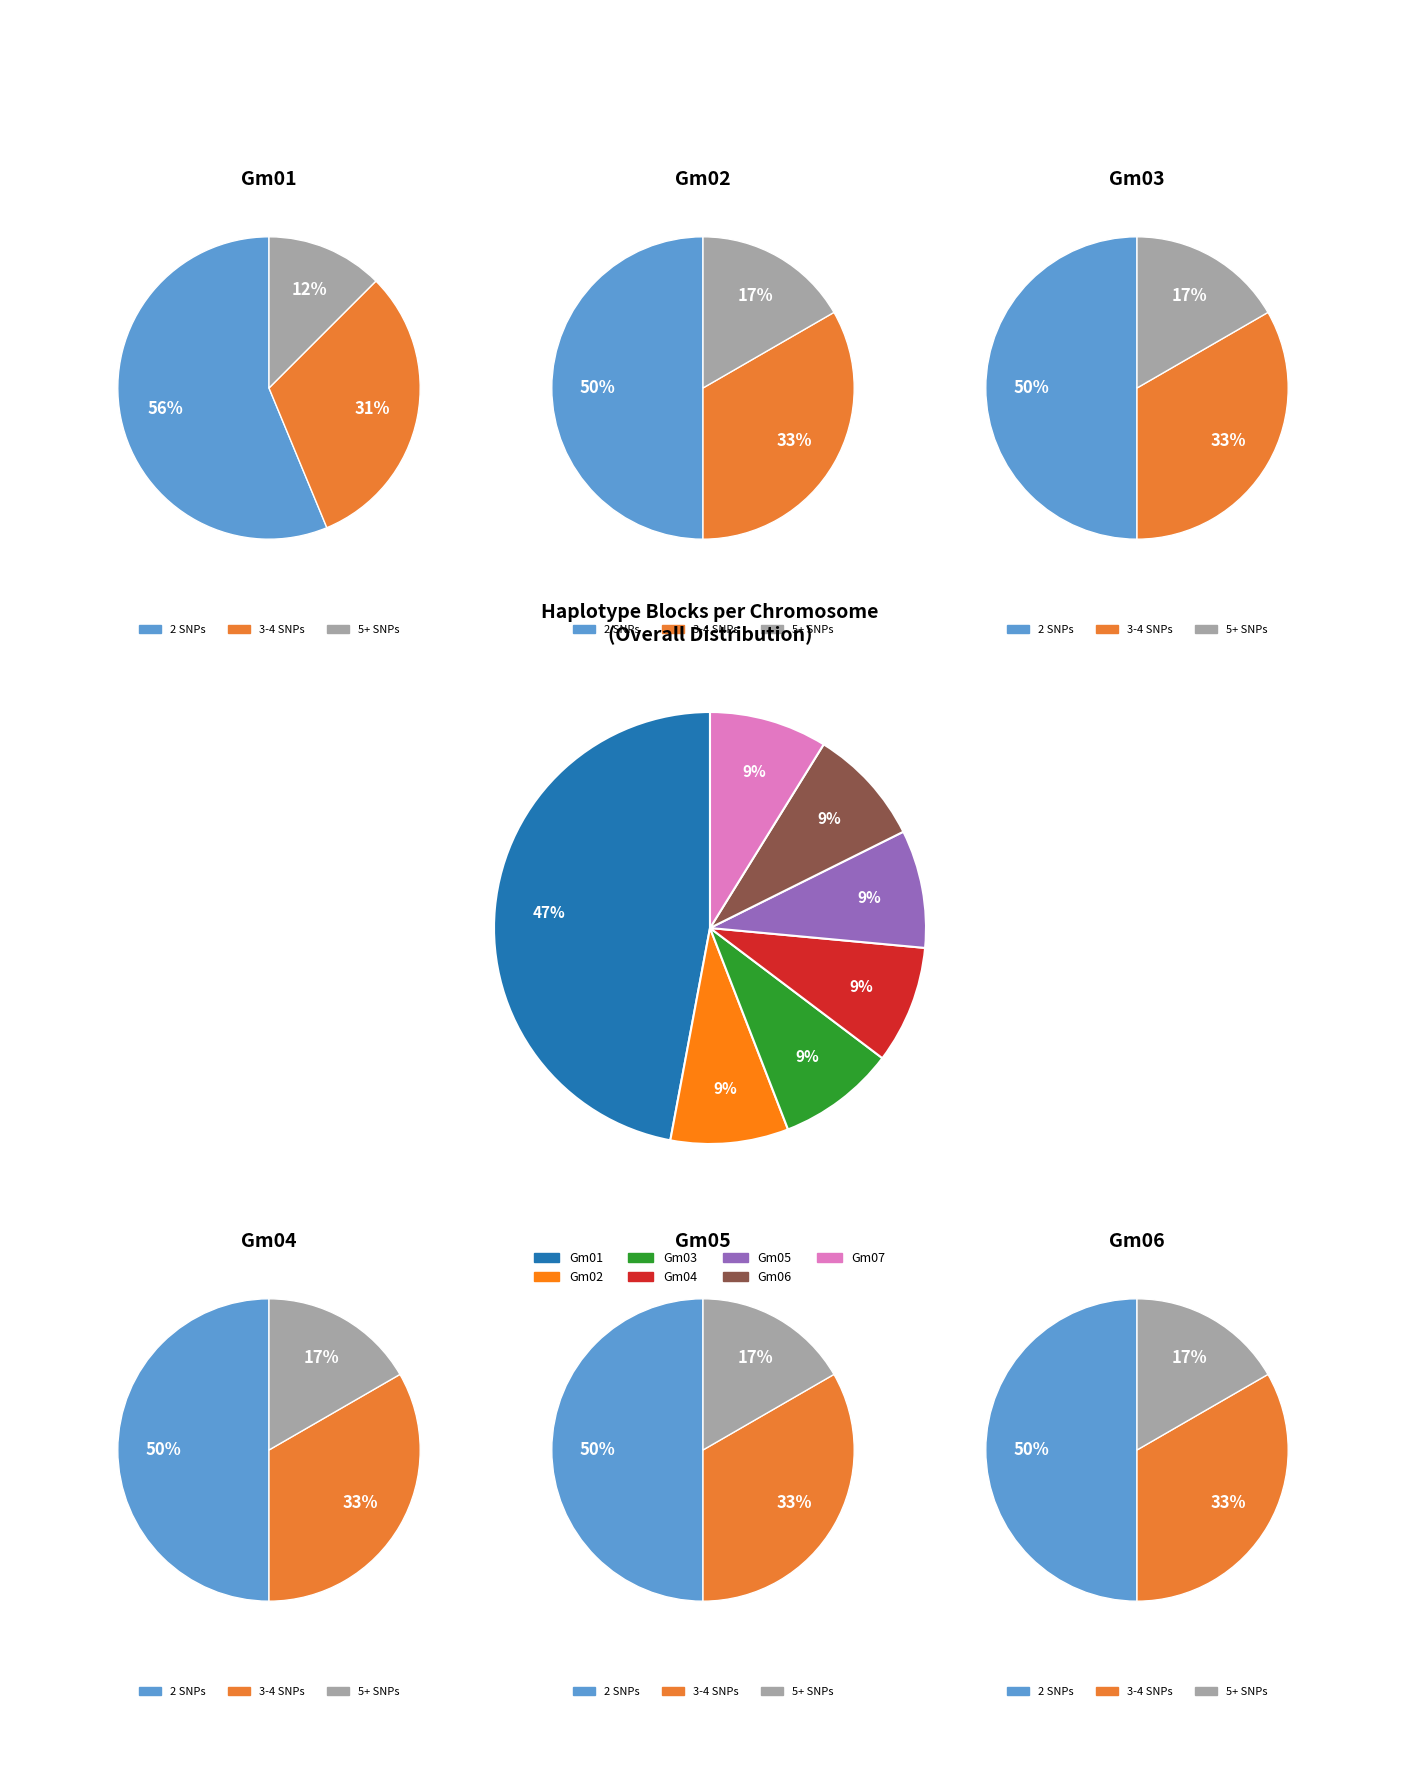

How much of the chart is everything except 4?

91.2%